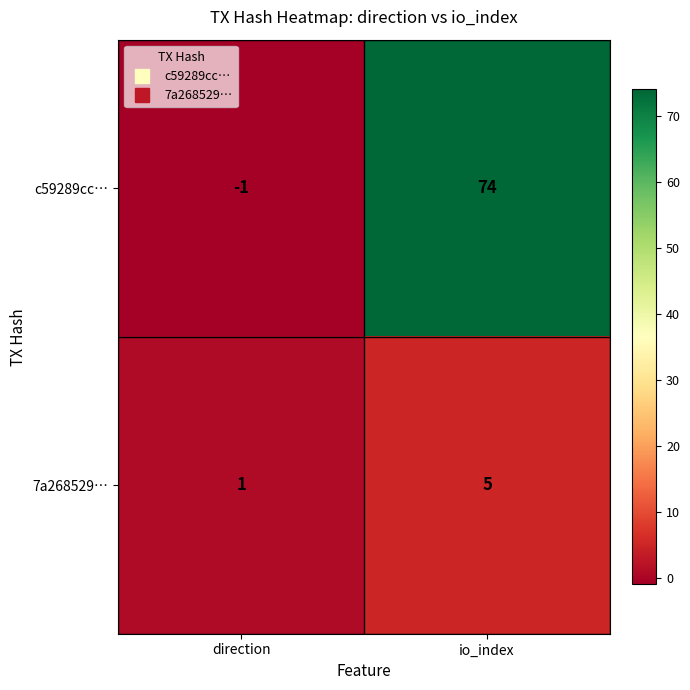

What is the difference between the highest and lowest values at io_index?

69